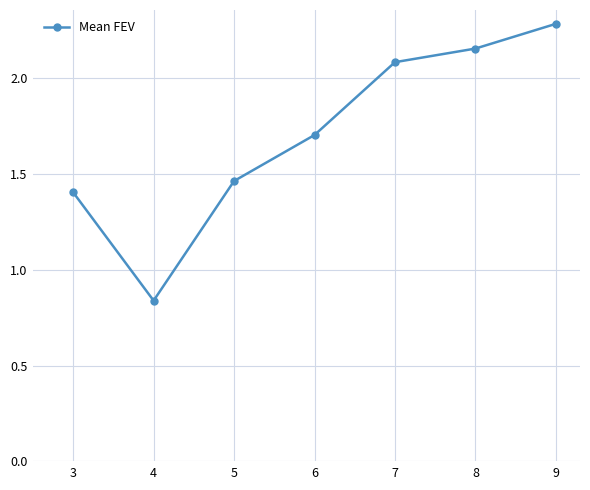

What is the average value?

1.7